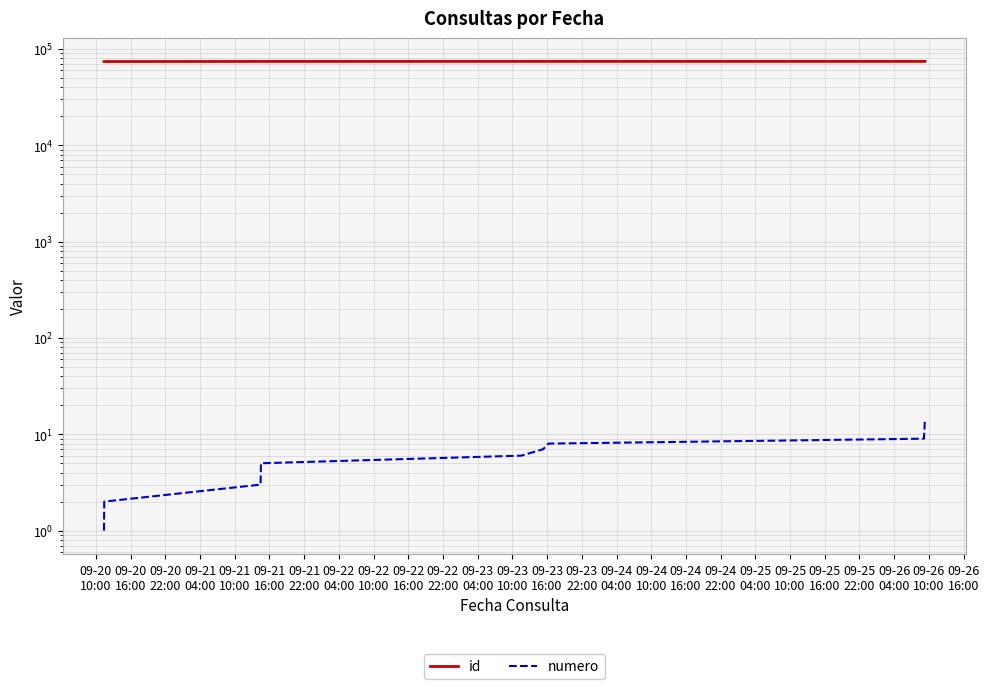

Between 09-21
16:00 and 09-23
04:00, which series saw the biggest shift?

id